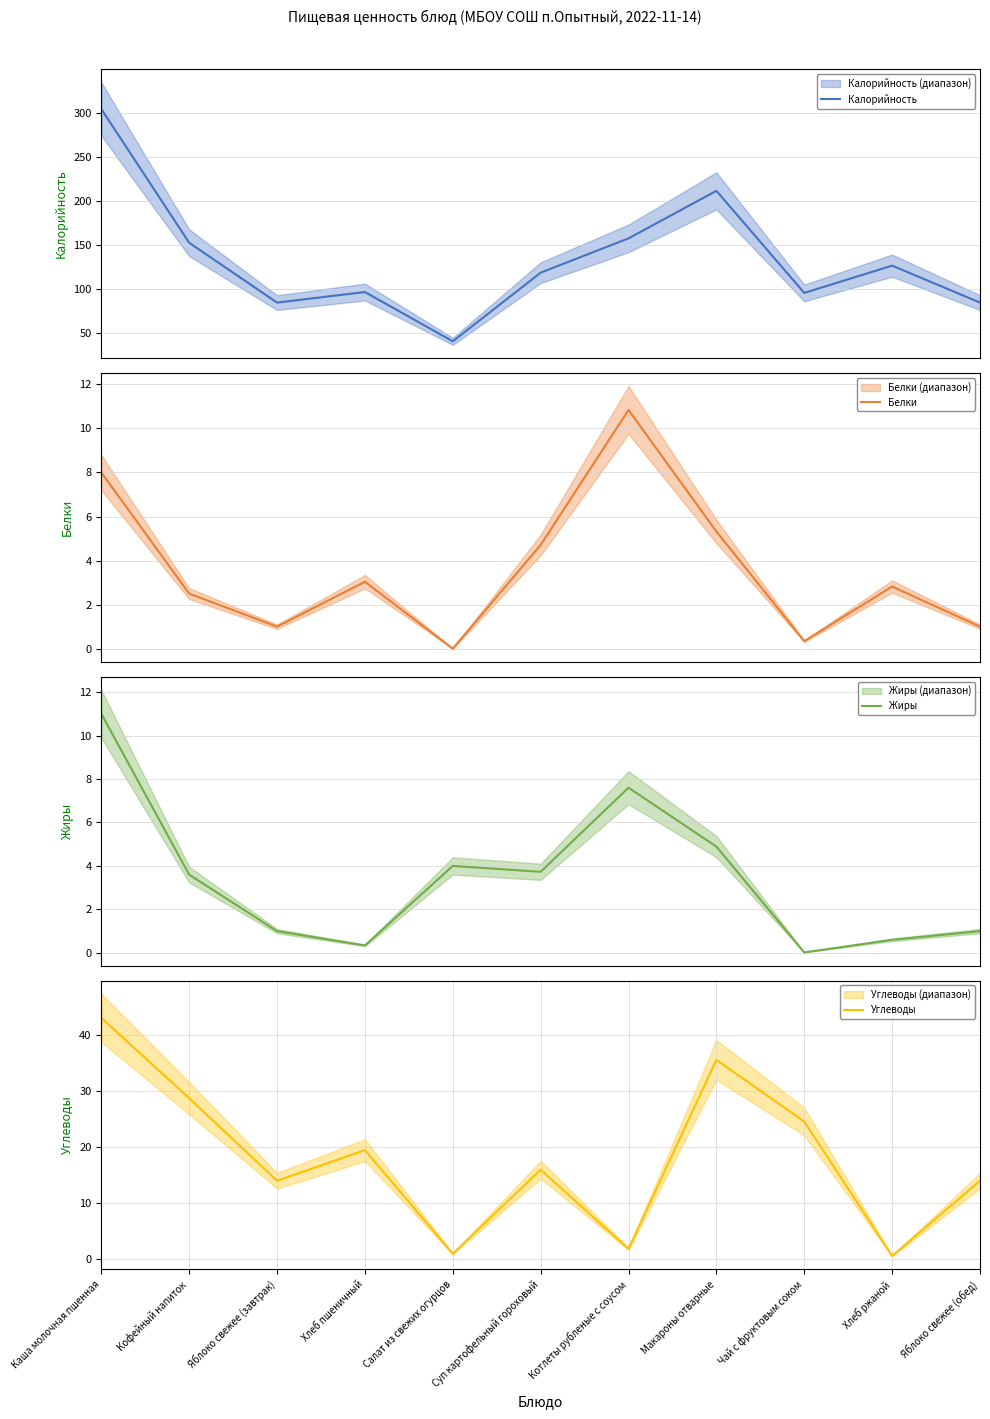

Between Каша молочная пшенная and Кофейный напиток, which is larger?

Каша молочная пшенная